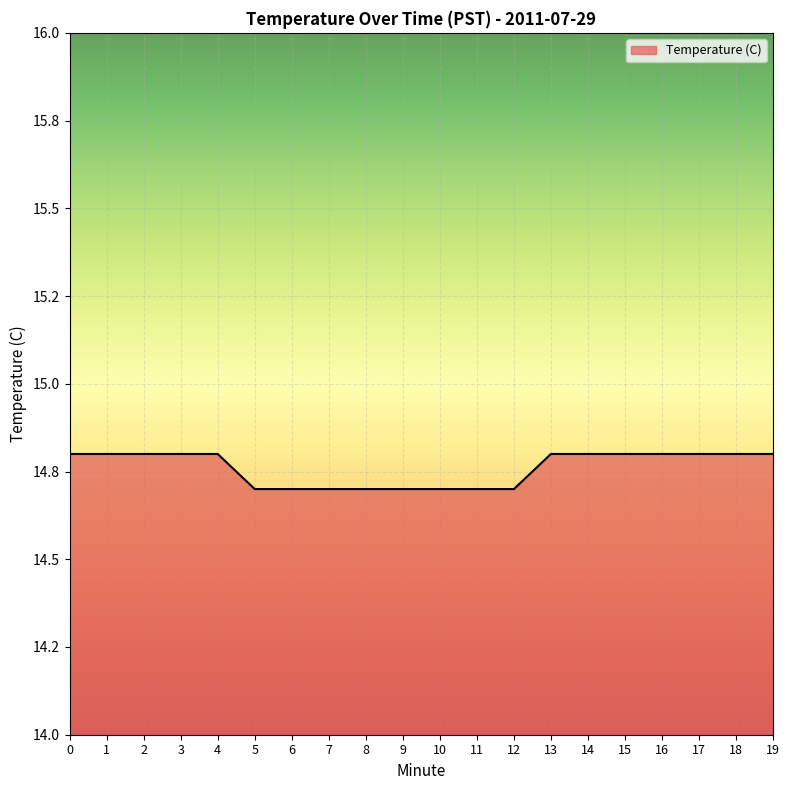

Rank the categories by value from highest to lowest.

0, 1, 2, 3, 4, 13, 14, 15, 16, 17, 18, 19, 5, 6, 7, 8, 9, 10, 11, 12